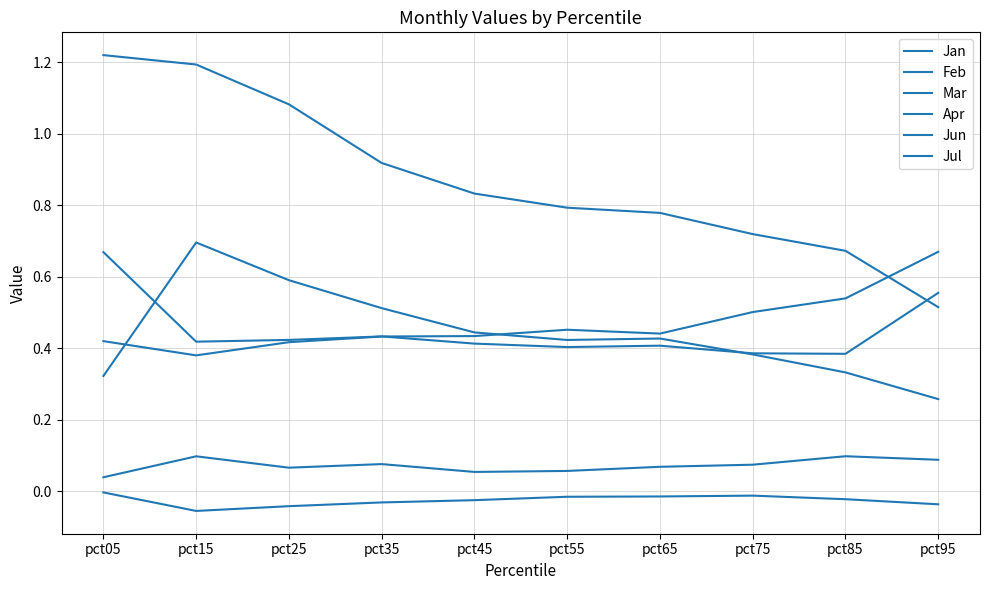

Does the chart display data point markers on the line(s)?

No